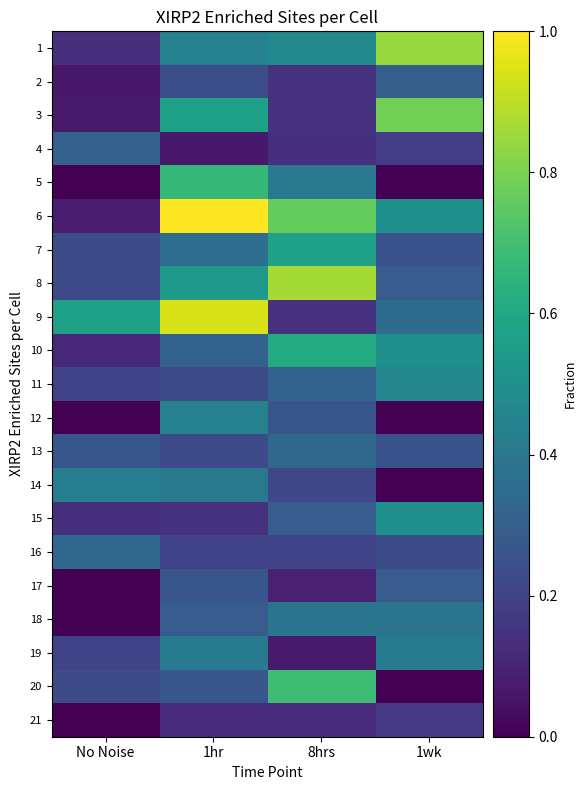

Between 8hrs and 1wk, which is larger?

1wk